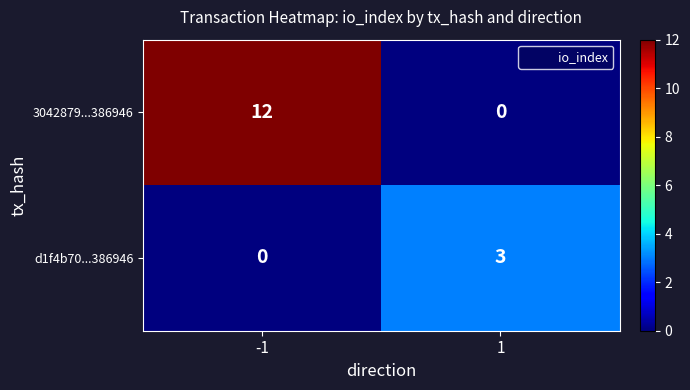

What is the total value across all series at 1?

3